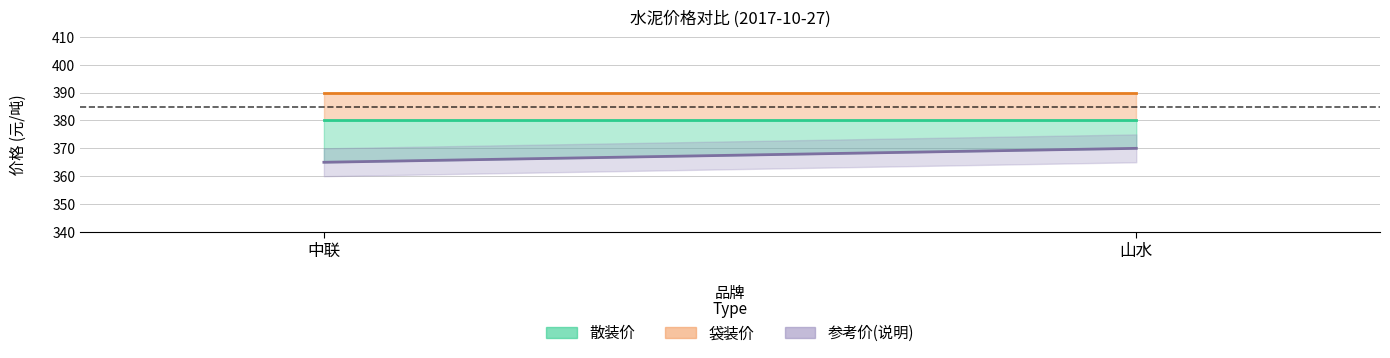

Is it true that 袋装价 equals 390 at 中联?

True